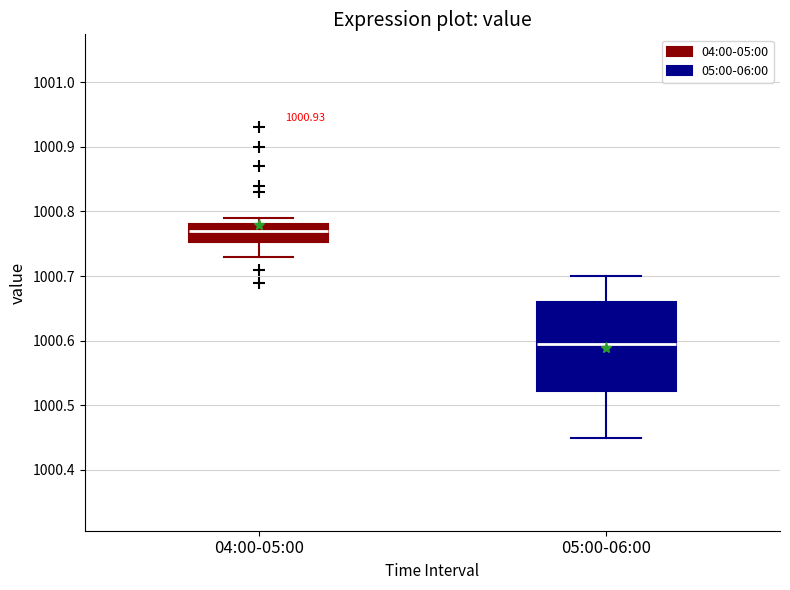

Which box's median line is the highest?

04:00-05:00